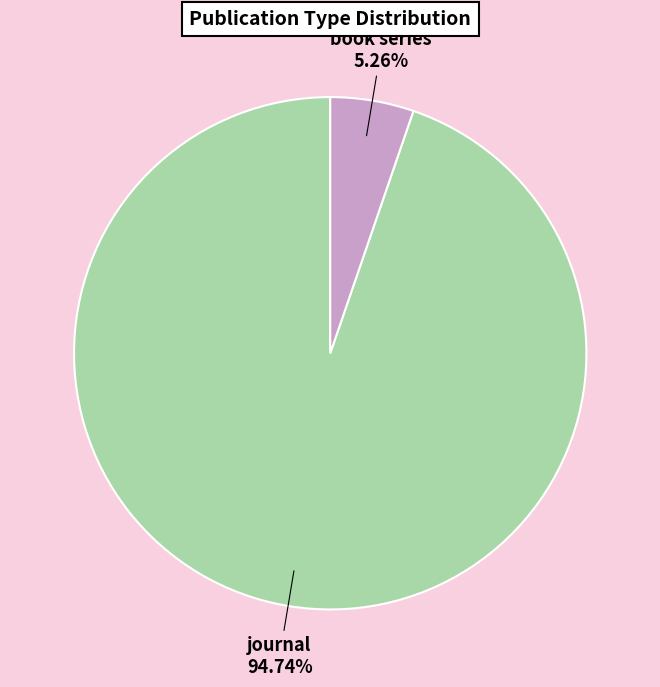

To the nearest percent, what portion does book series represent?

5%